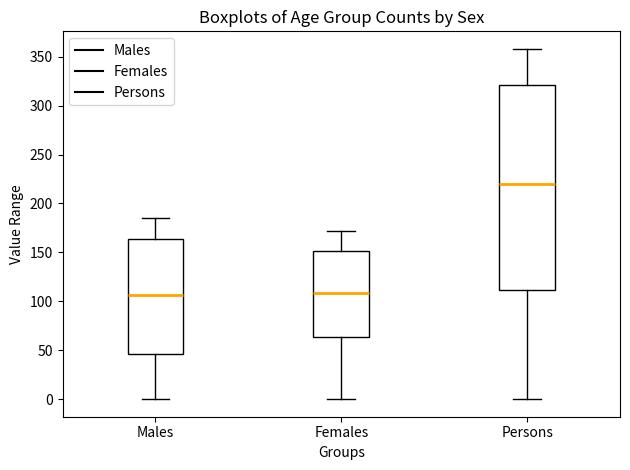

Reading left to right, read every box against the y-axis: the position of its median line, the range the box covers, and the ends of its whiskers. The values are not printed on the chart, so give them approximately, as read against the axis.

Males: median 105, box 45 to 165, whiskers 0 to 185
Females: median 110, box 65 to 150, whiskers 0 to 170
Persons: median 220, box 110 to 320, whiskers 0 to 360